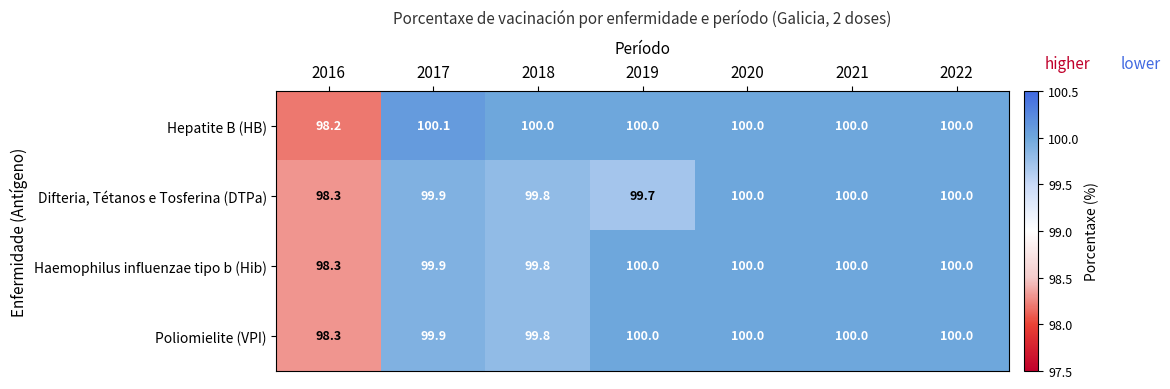

How many values in the Difteria, Tétanos e Tosferina (DTPa) series exceed 99?

6